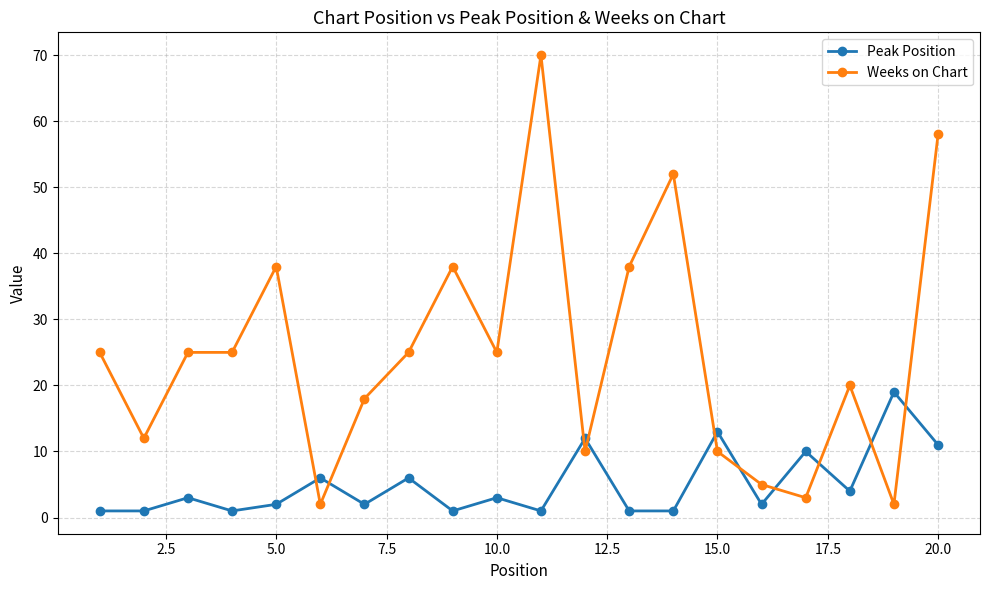

How many values in the Peak Position series are below 3?

10